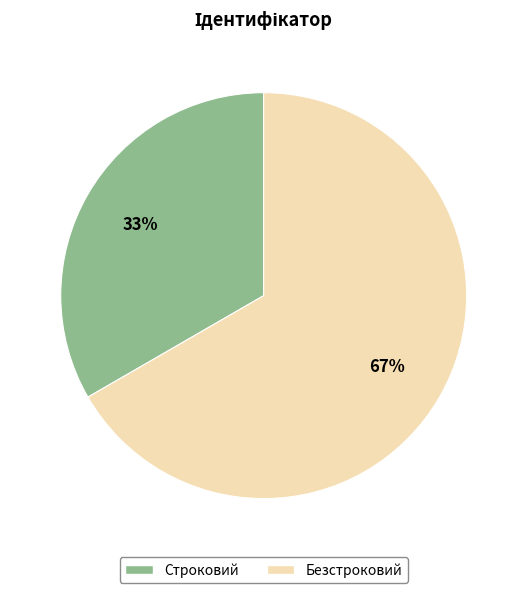

To the nearest percent, what percentage of the pie is Строковий?

33%